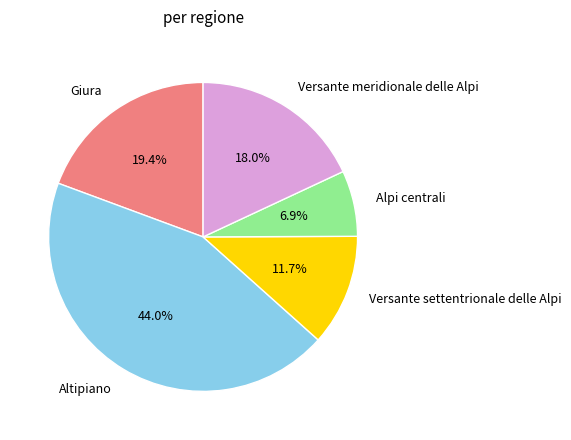

What percentage is the Versante settentrionale delle Alpi slice, to the nearest percent?

12%